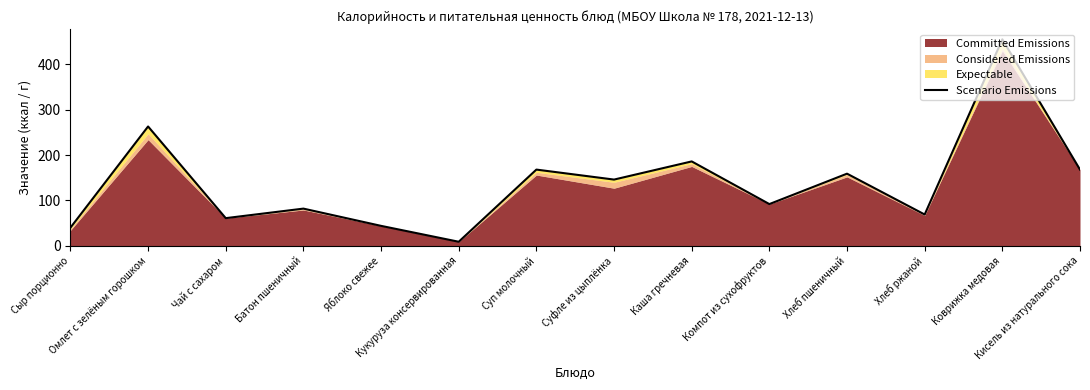

At which category does the data reach its first local valley?

Чай с сахаром